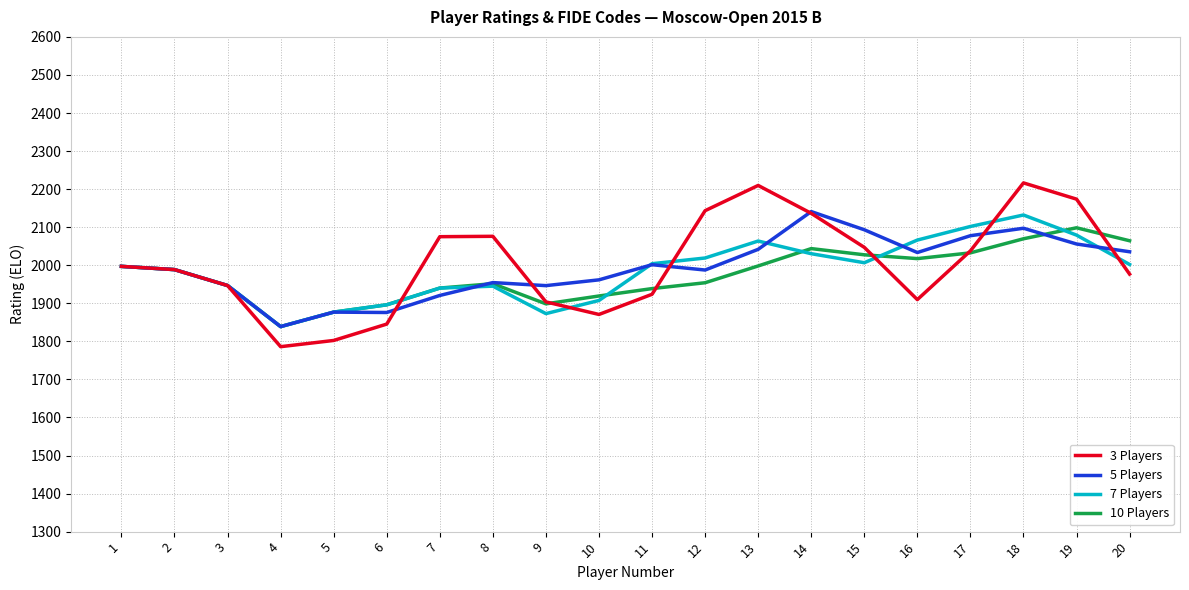

Is the value of 5 Players at 2 greater than the value of 3 Players at 4?

Yes